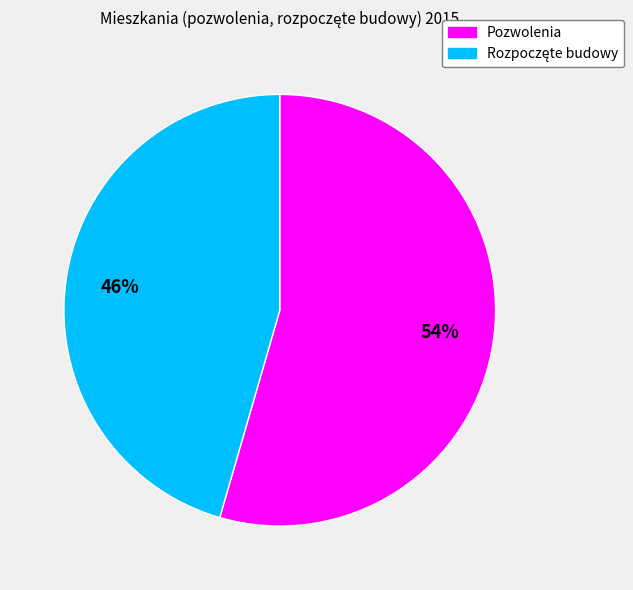

To the nearest percent, what is the average slice percentage?

50%